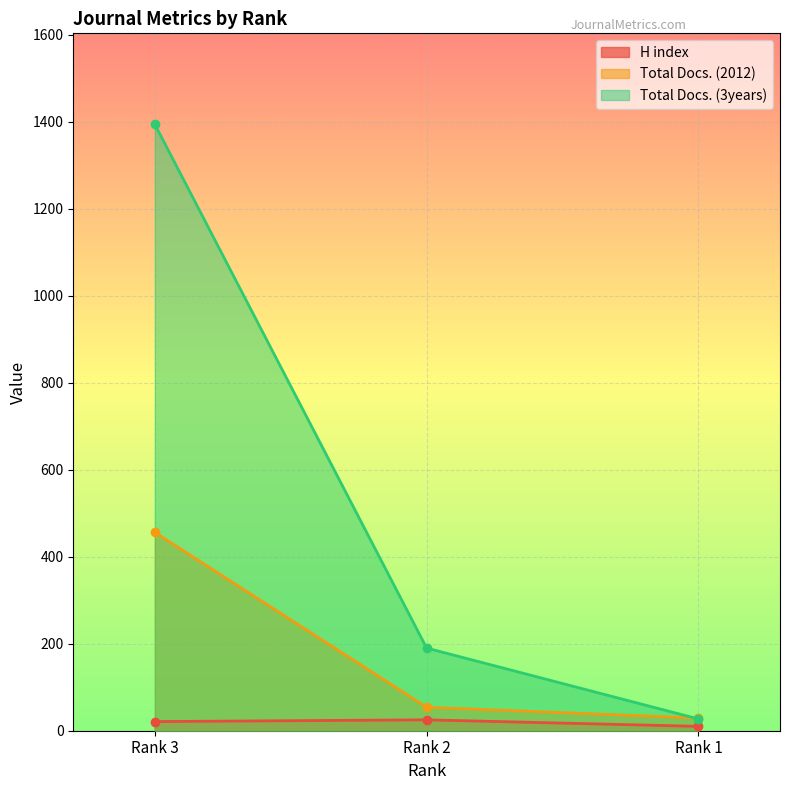

Which series has the widest spread of values?

Total Docs. (3years)